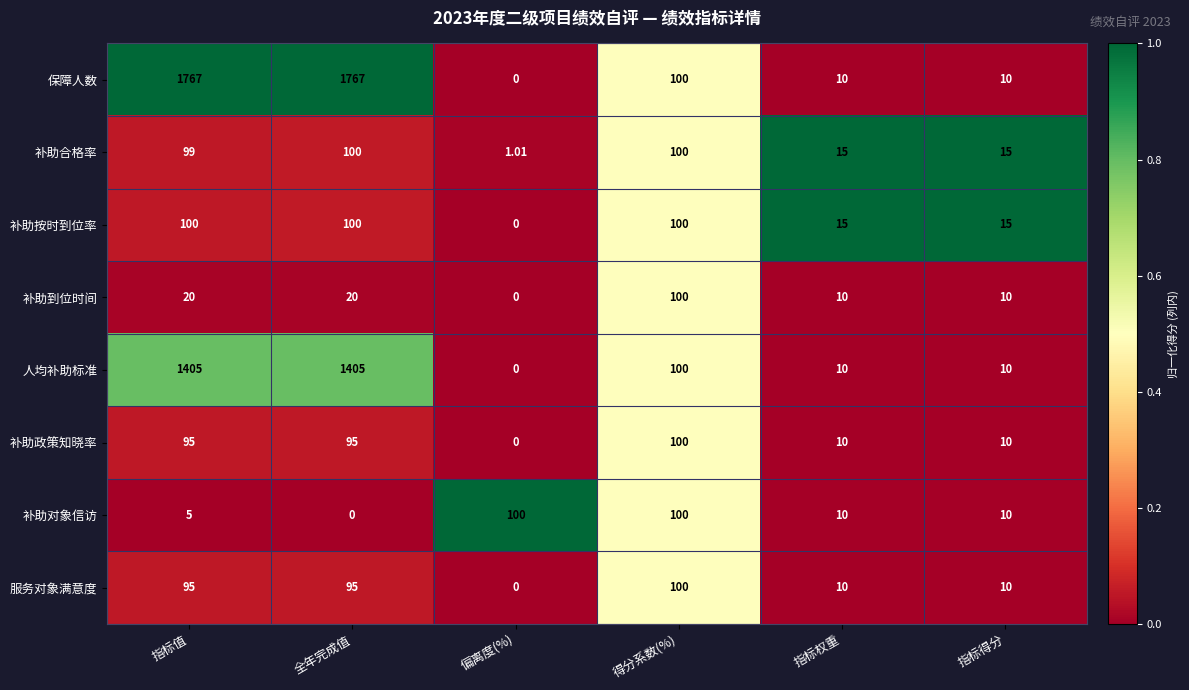

Which series has the widest spread of values?

保障人数